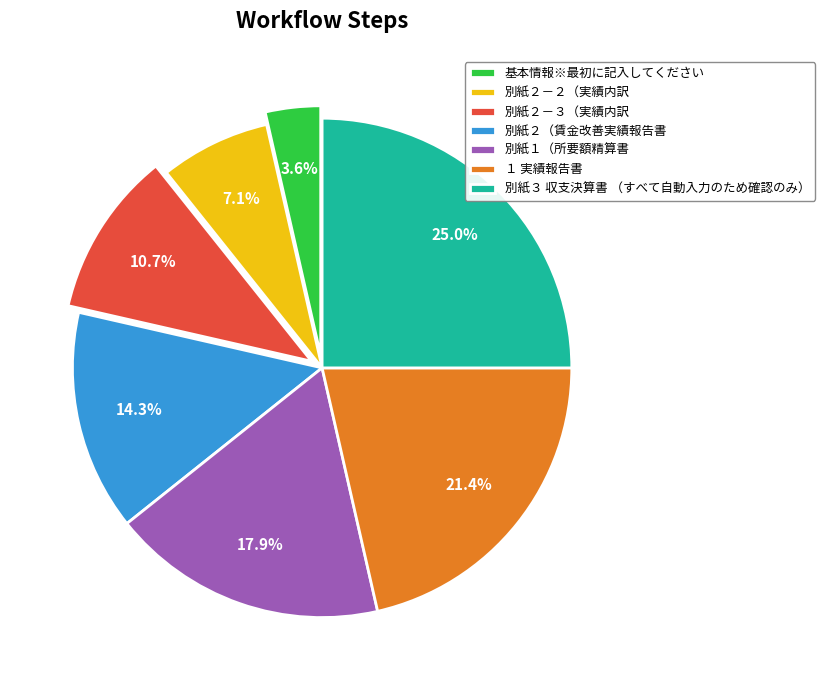

Which category has the smallest portion of the pie?

基本情報※最初に記入してください